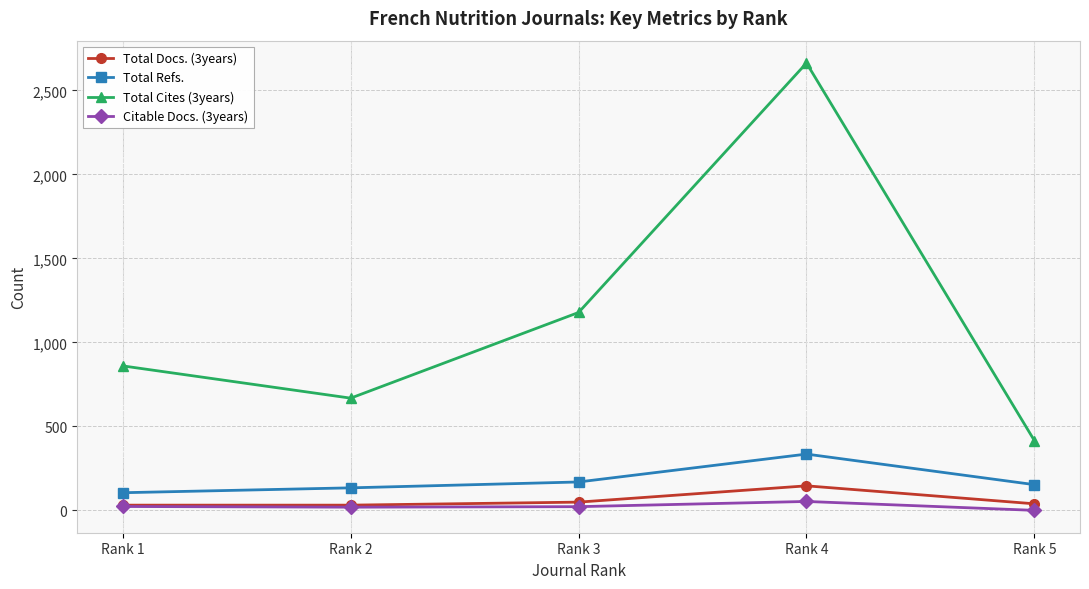

Where is Total Cites (3years) nearest to the value 1539?

Rank 3